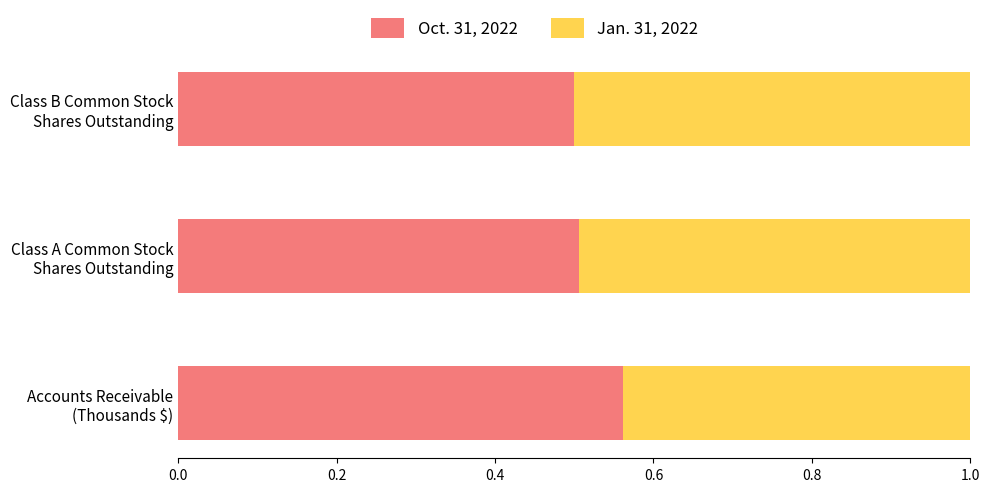

How many series are shown in this chart?

2